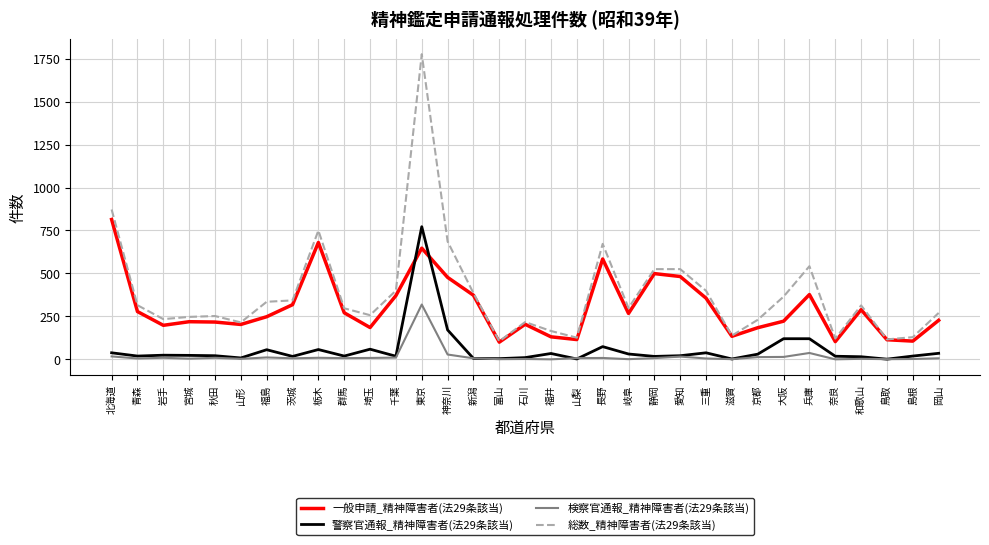

True or false: 総数_精神障害者(法29条該当) and 警察官通報_精神障害者(法29条該当) cross at least once.

False